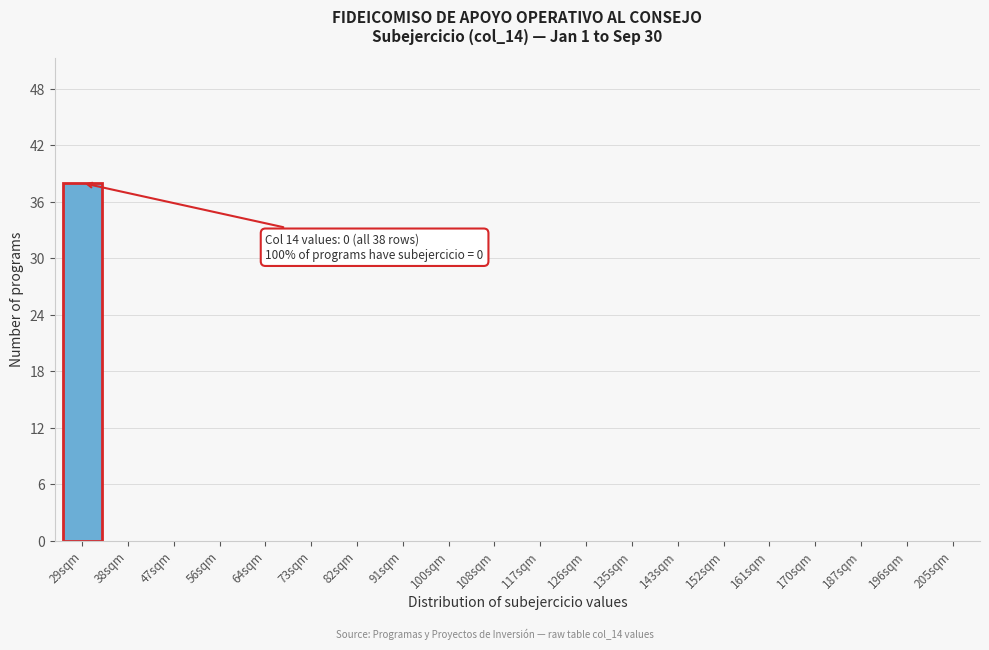

Reading right to left, transcribe all the data shown in this chart.

205sqm=0	196sqm=0	187sqm=0	170sqm=0	161sqm=0	152sqm=0	143sqm=0	135sqm=0	126sqm=0	117sqm=0	108sqm=0	100sqm=0	91sqm=0	82sqm=0	73sqm=0	64sqm=0	56sqm=0	47sqm=0	38sqm=0	29sqm=38